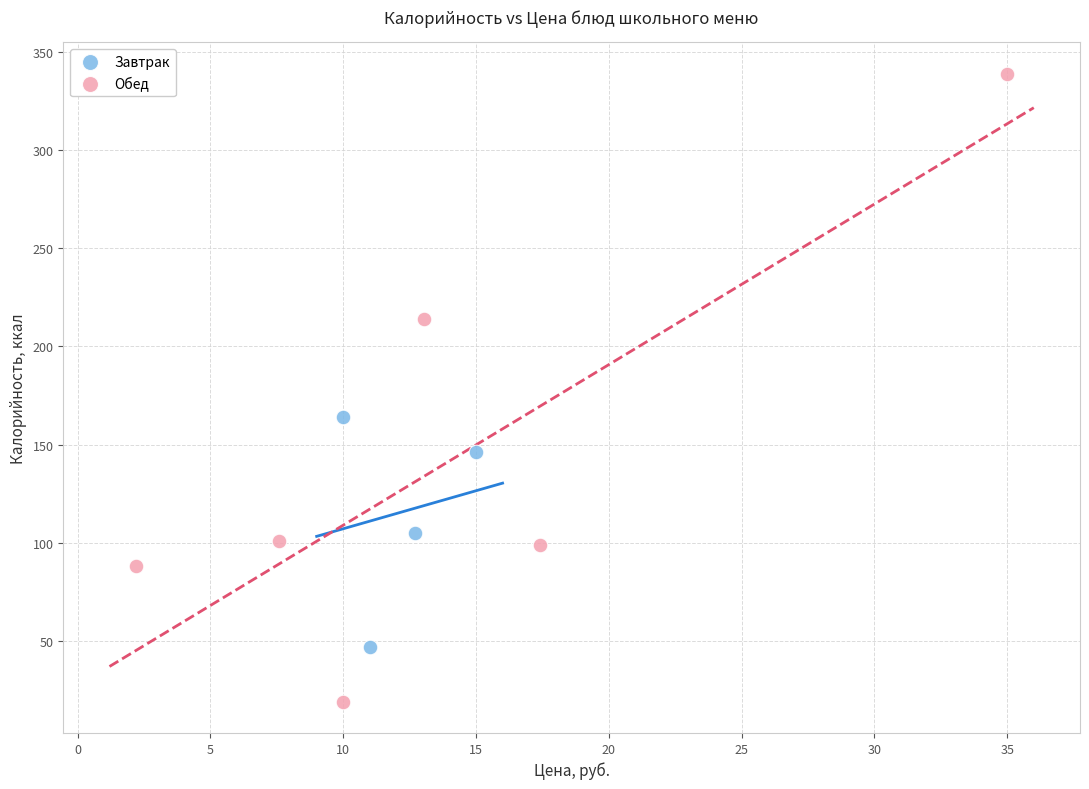

Which series reaches the minimum Y coordinate?

Обед